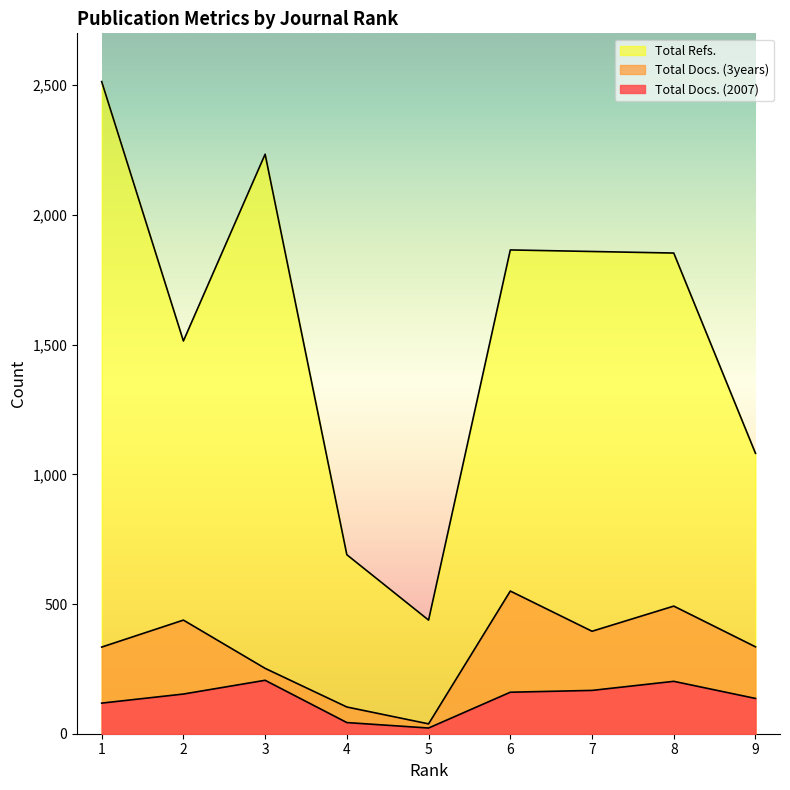

Does the chart display data point markers on the line(s)?

No